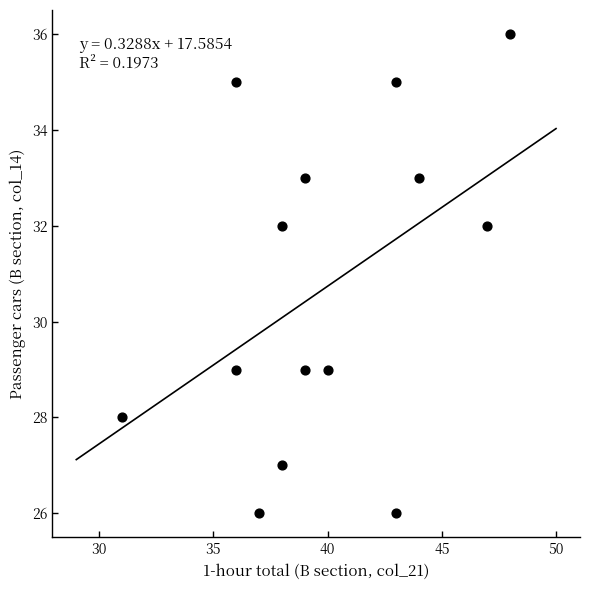

What is the range of Y values (max minus min)?

10